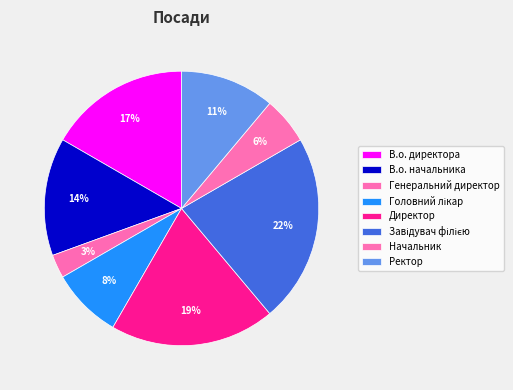

To the nearest percent, what is the average slice percentage?

12%